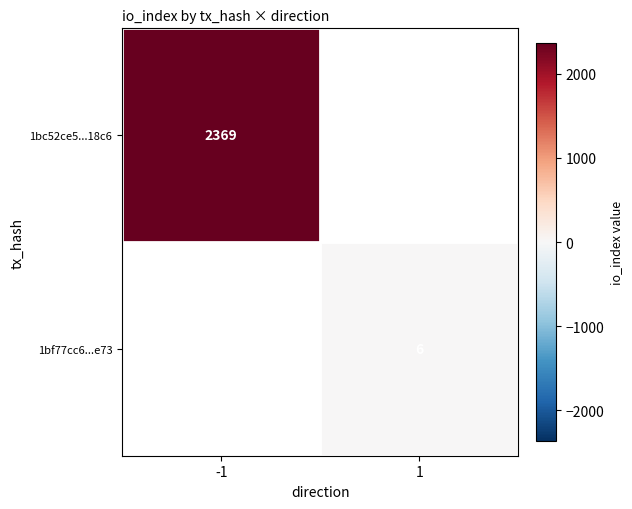

Count the number of categories in the chart.

2